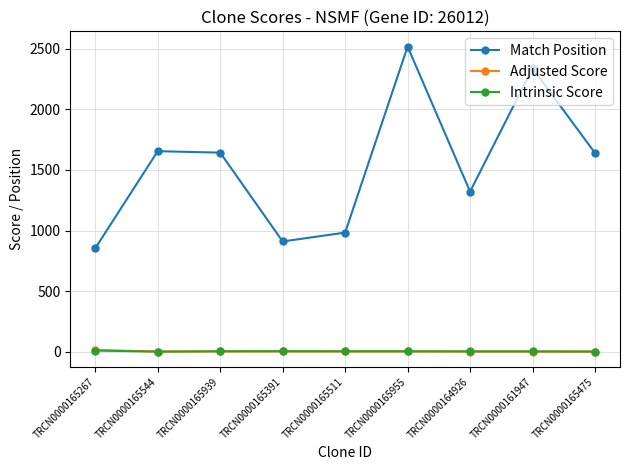

How many data points in Match Position are less than 1639?

4